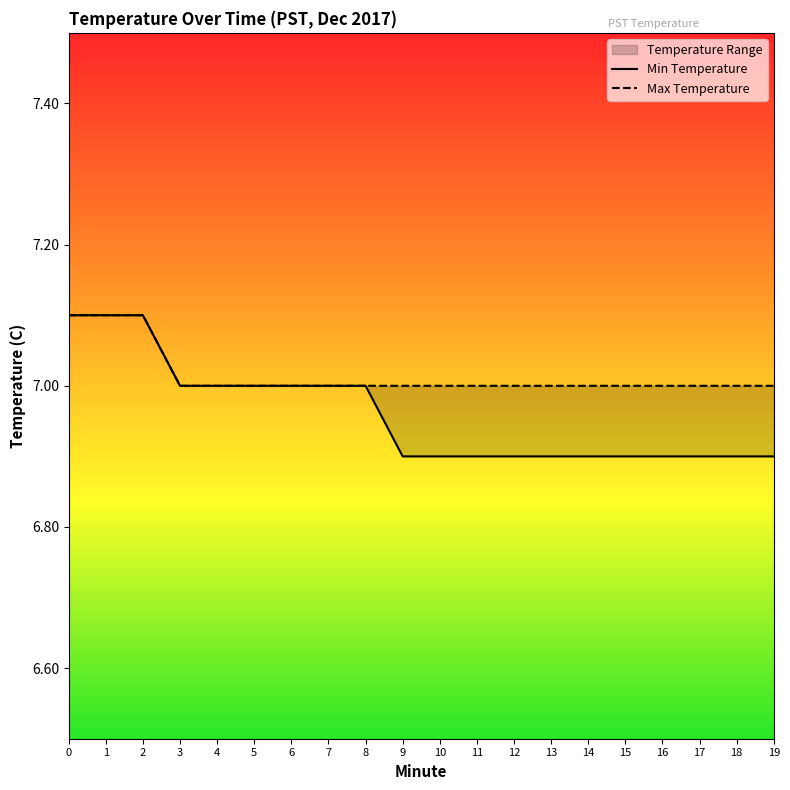

True or false: Max Temperature has a value of 9.5 at 19.

False